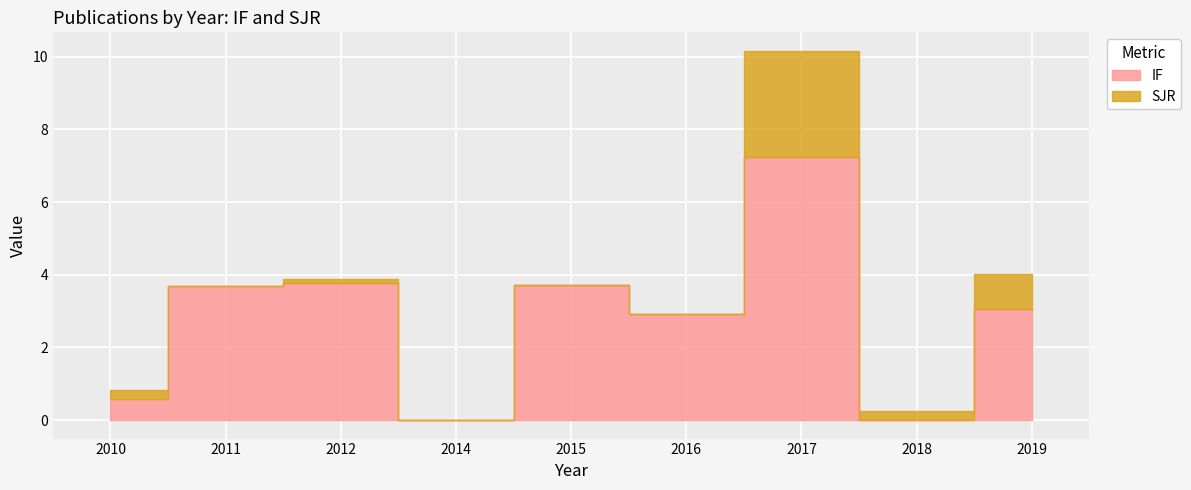

How many interior local valleys (lower than both neighbors) does the data have?

3